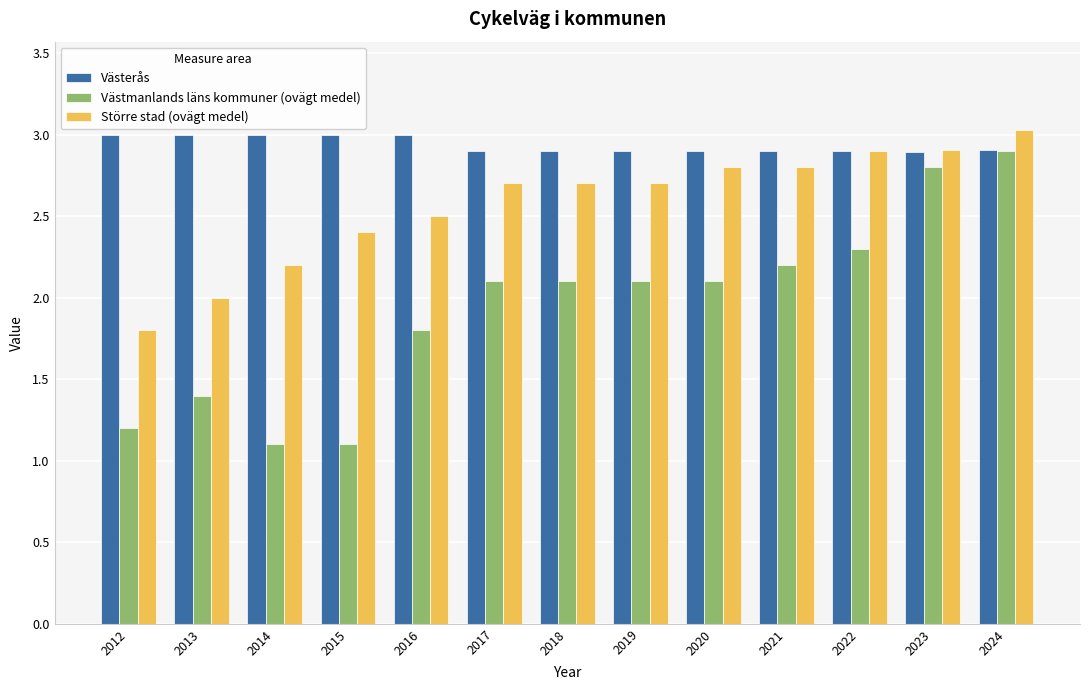

Reading left to right, list all the values displayed in this chart.

Västerås: 2012=3.0	2013=3.0	2014=3.0	2015=3.0	2016=3.0	2017=2.9	2018=2.9	2019=2.9	2020=2.9	2021=2.9	2022=2.9	2023=2.9	2024=2.9
Västmanlands läns kommuner (ovägt medel): 2012=1.2	2013=1.4	2014=1.1	2015=1.1	2016=1.8	2017=2.1	2018=2.1	2019=2.1	2020=2.1	2021=2.2	2022=2.3	2023=2.8	2024=2.9
Större stad (ovägt medel): 2012=1.8	2013=2.0	2014=2.2	2015=2.4	2016=2.5	2017=2.7	2018=2.7	2019=2.7	2020=2.8	2021=2.8	2022=2.9	2023=2.9	2024=3.0